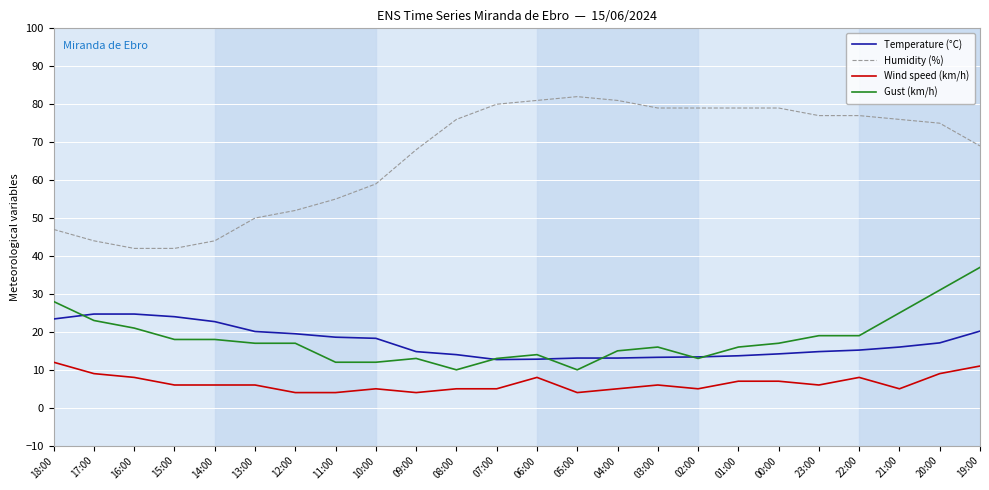

How many lines are shown in the chart?

4